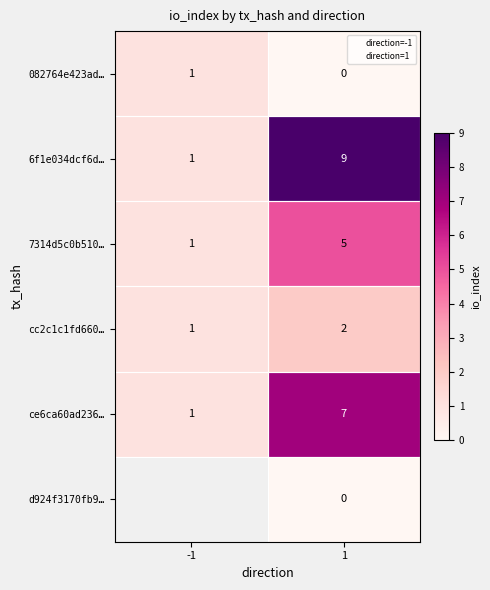

What is the difference between the maximum and minimum values in the 7314d5c0b51017f1c86be6c8535009b94621e0f series?

4